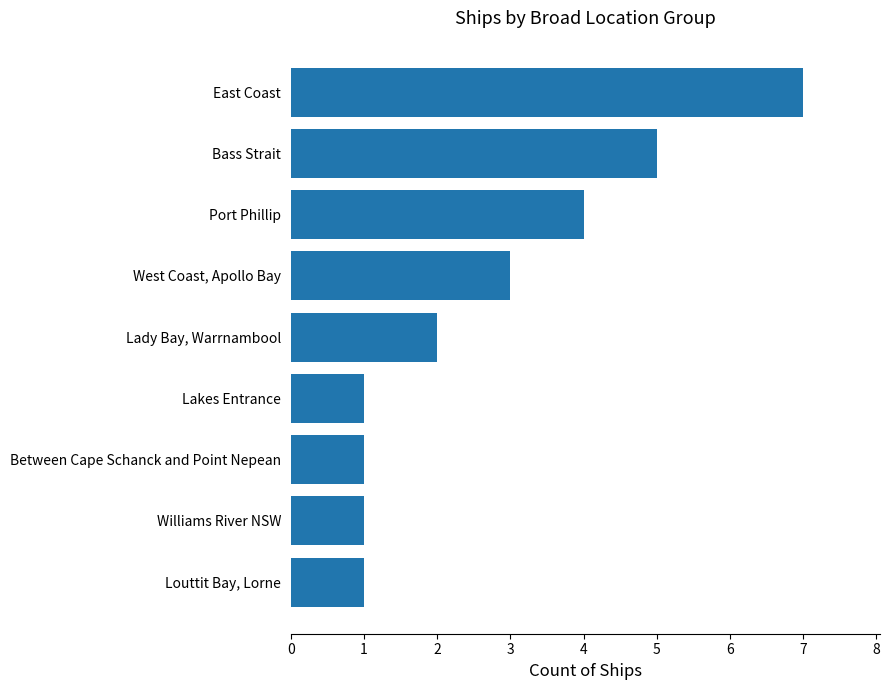

At which category does the chart reach its peak across all series?

East Coast